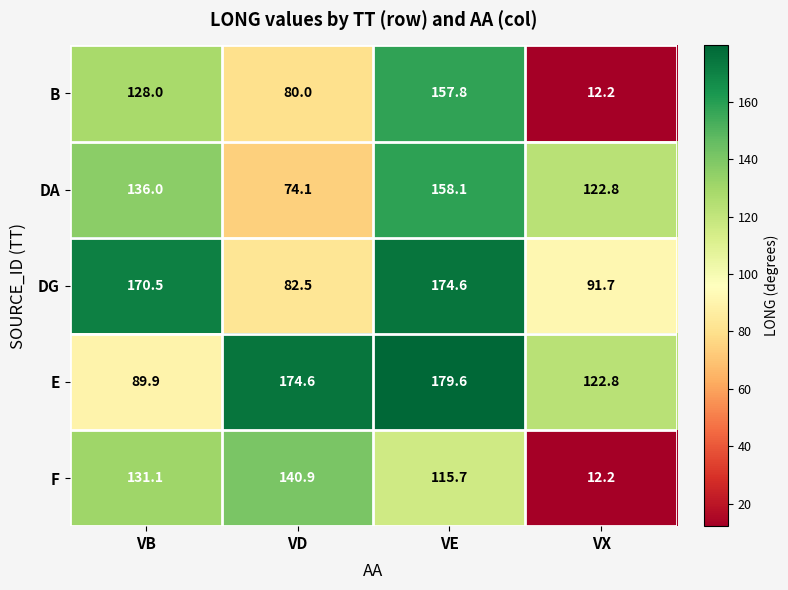

At which label does F reach its minimum?

VX